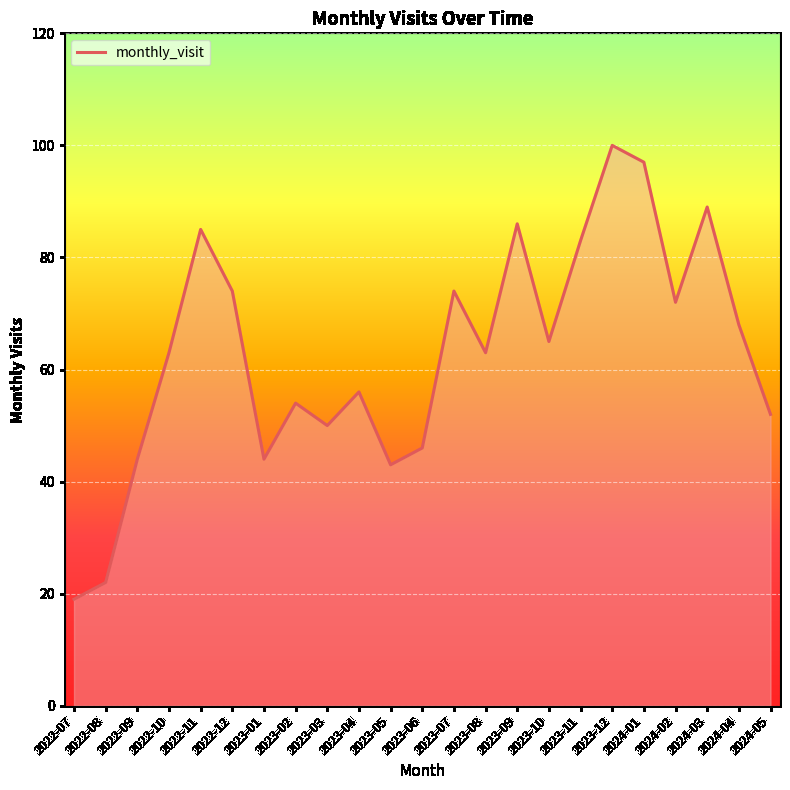

What position from the left is 2024-01?

19